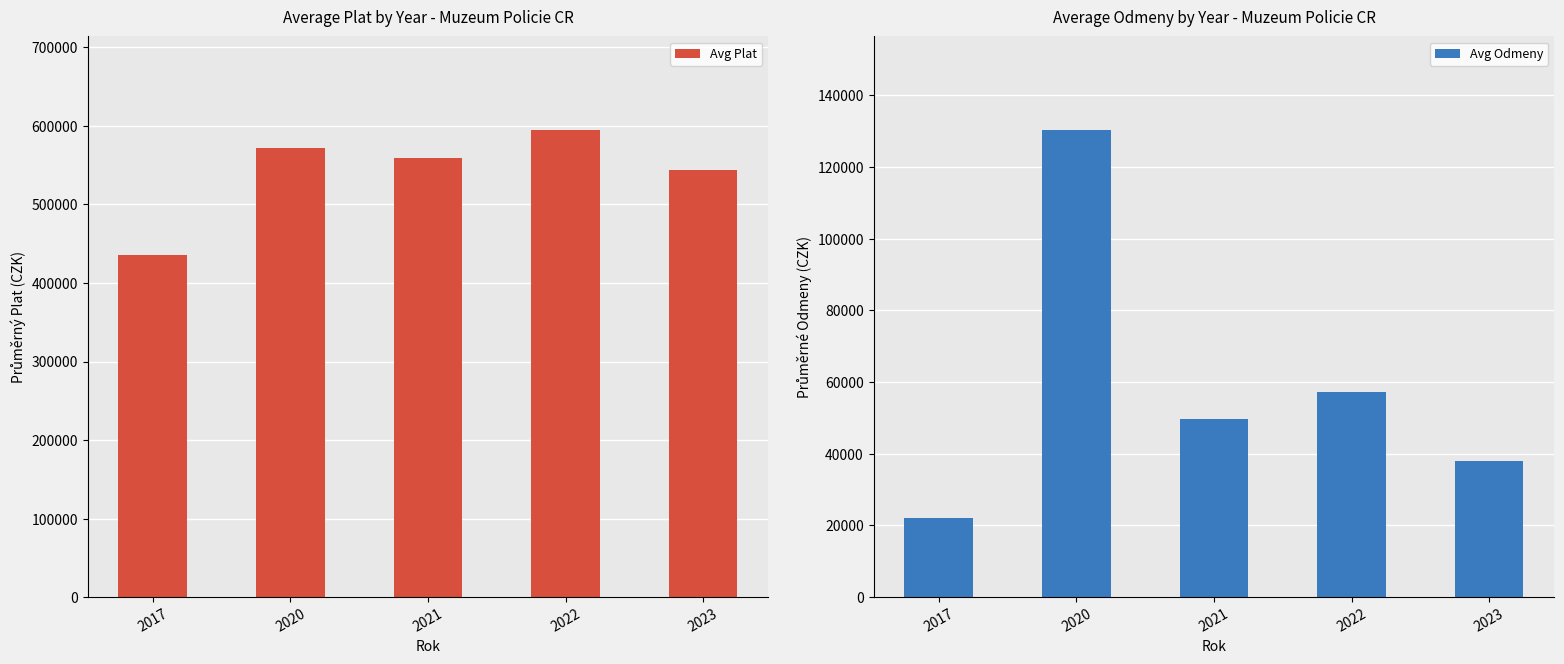

Is it true that Avg Plat equals 572136.2 at 2020?

True